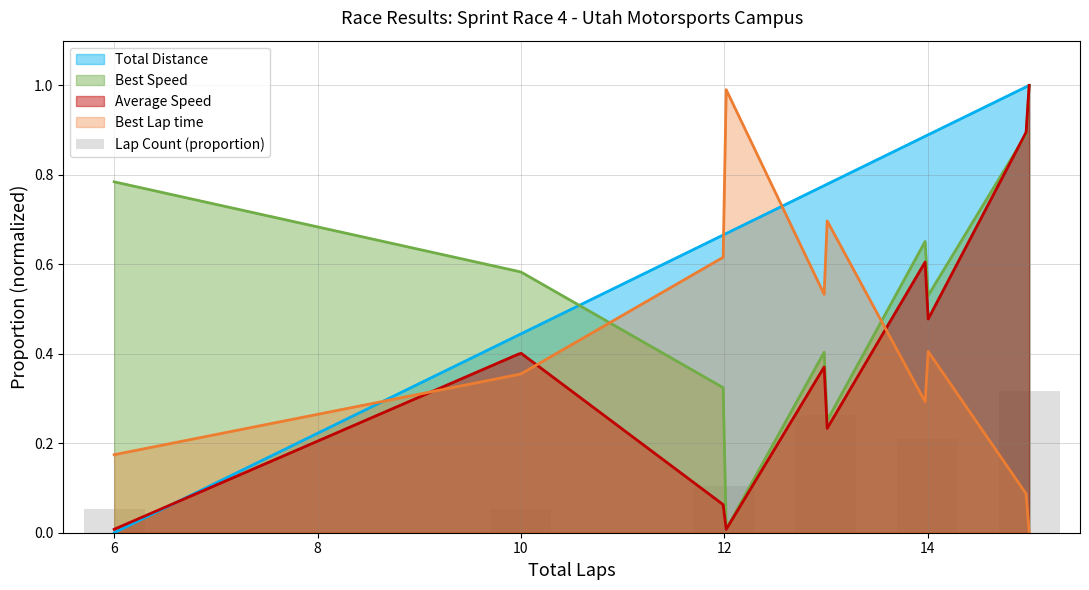

How many categories are shown in the chart?

6